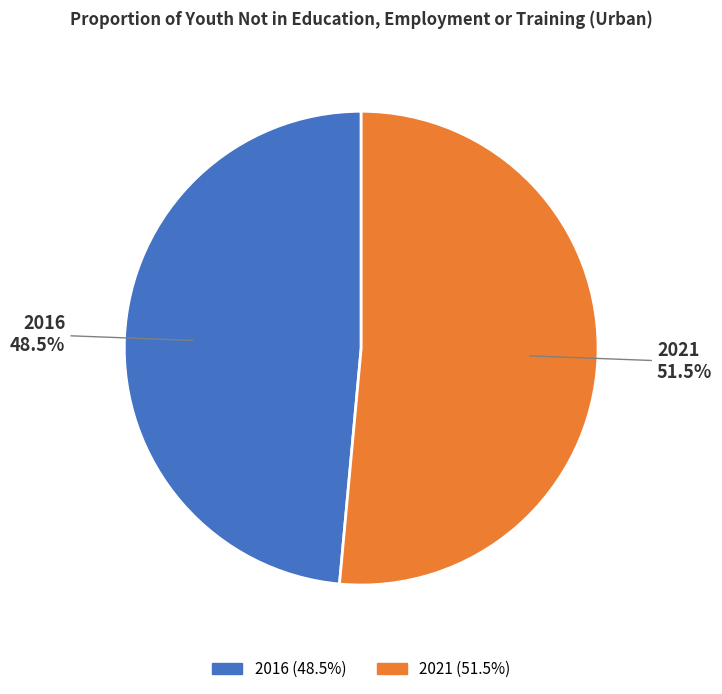

Which category has the biggest portion of the pie?

2021